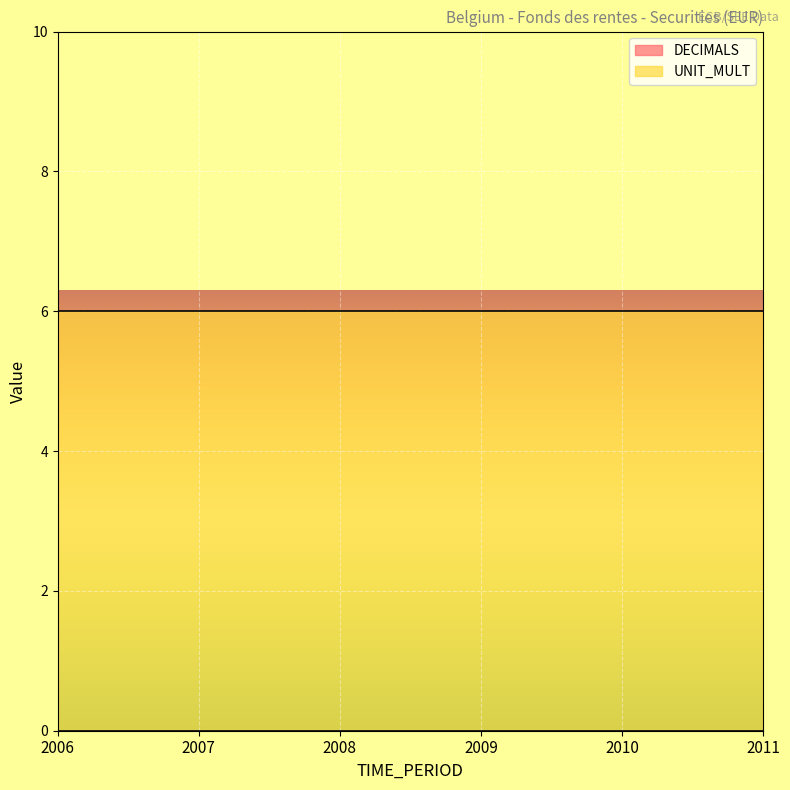

True or false: UNIT_MULT and DECIMALS intersect in this chart.

False